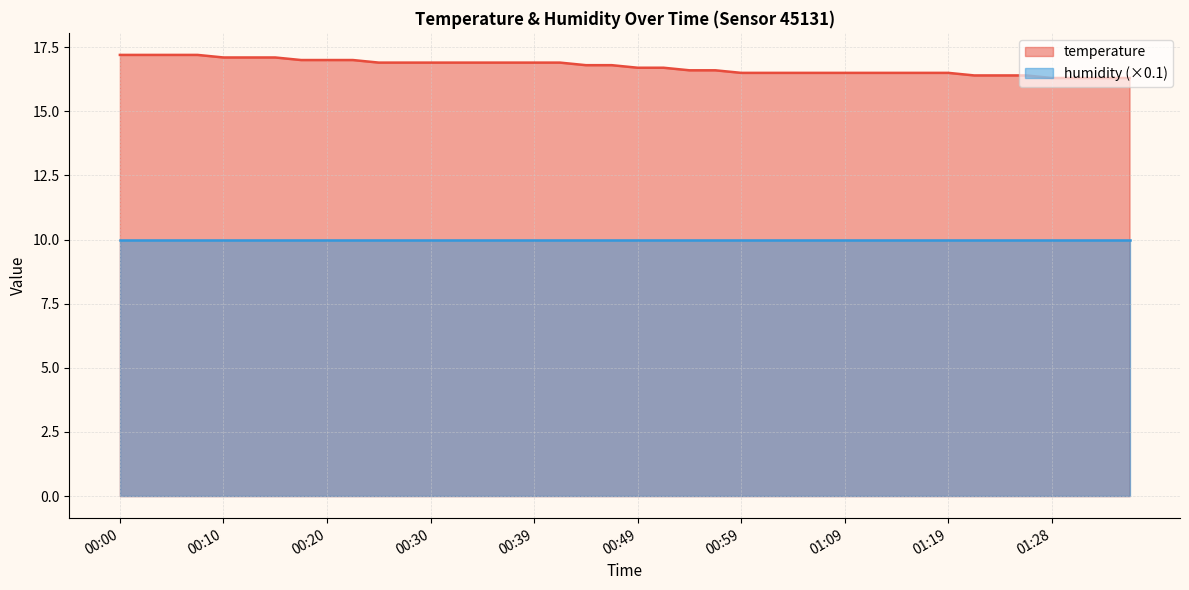

Reading left to right, extract all data points from this chart.

17.2	17.2	17.2	17.2	17.1	17.1	17.1	17.0	17.0	17.0	16.9	16.9	16.9	16.9	16.9	16.9	16.9	16.9	16.8	16.8	16.7	16.7	16.6	16.6	16.5	16.5	16.5	16.5	16.5	16.5	16.5	16.5	16.5	16.4	16.4	16.4	16.3	16.3	16.3	16.3